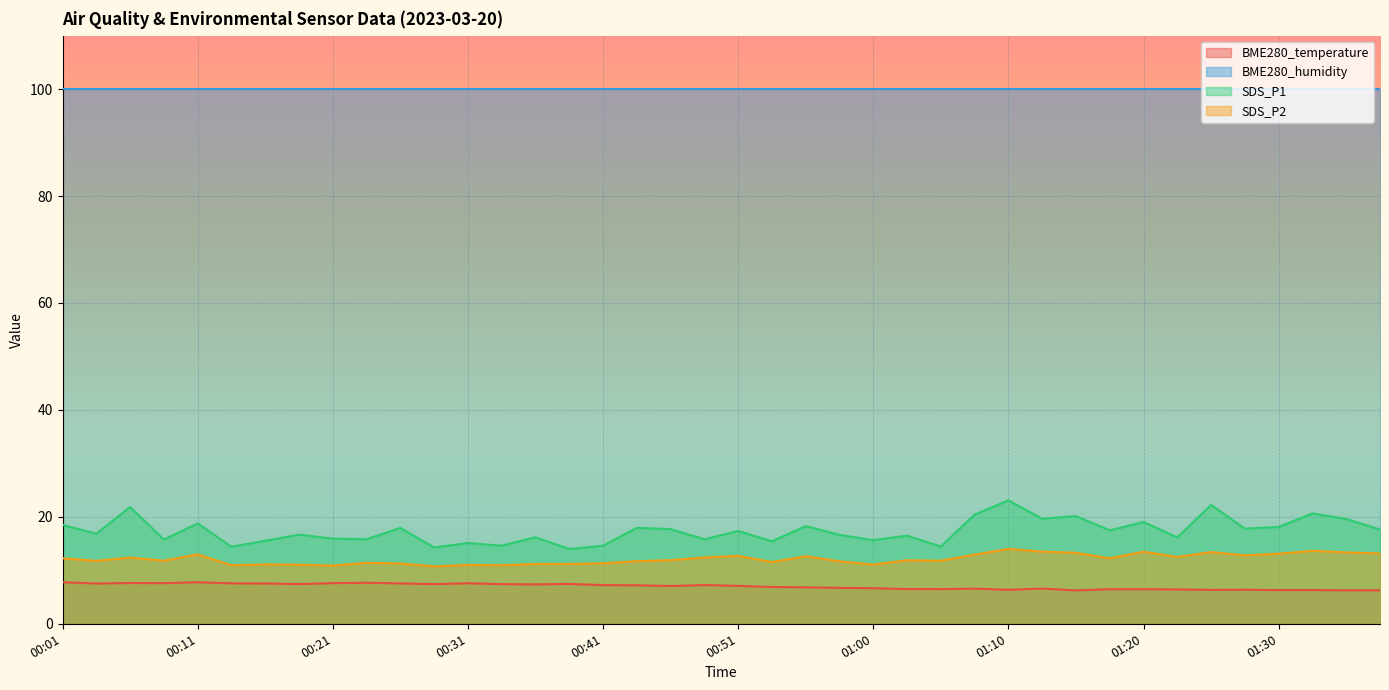

What is the minimum value shown in the chart?

6.2